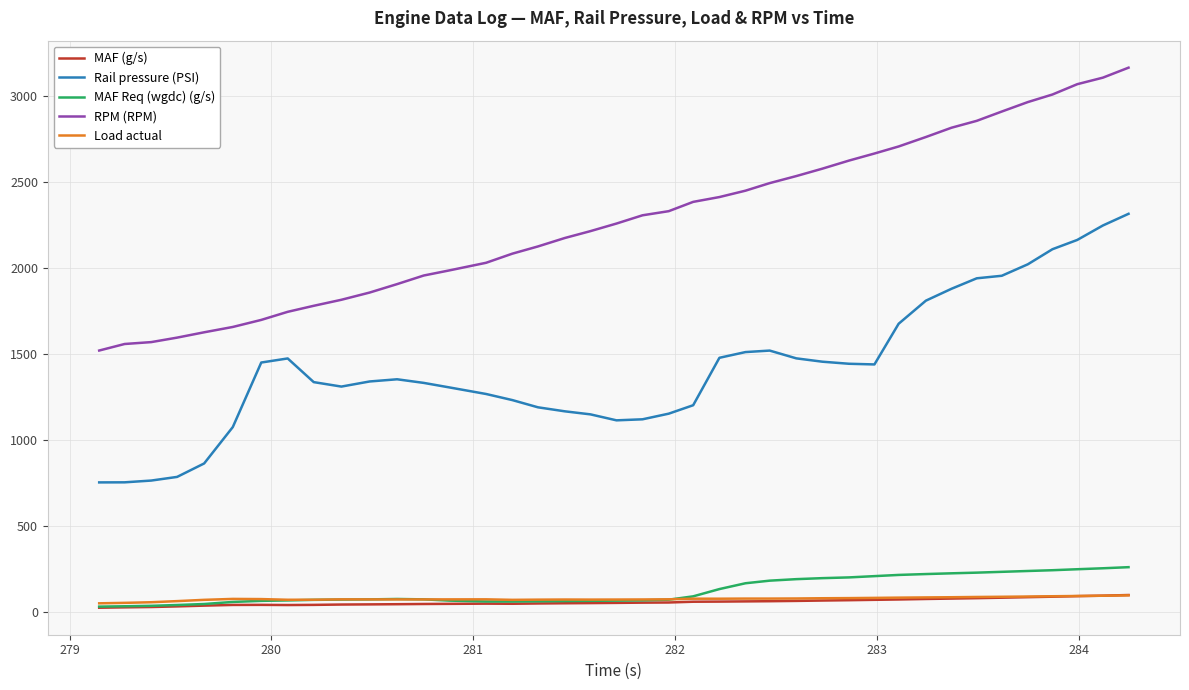

Which series has the largest range (max minus min)?

RPM (RPM)